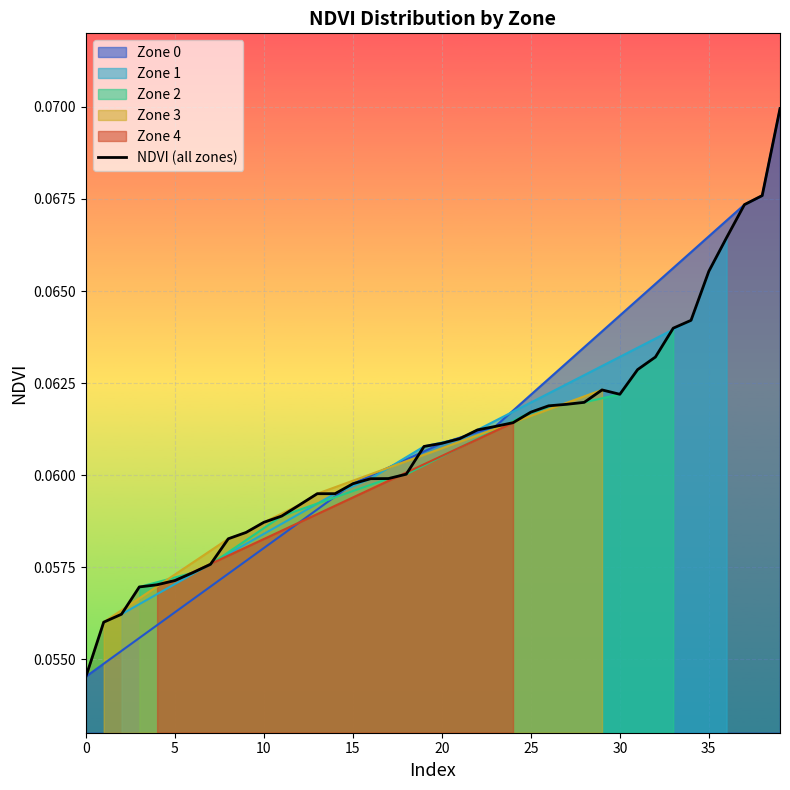

What is the maximum value shown in the chart?

0.1